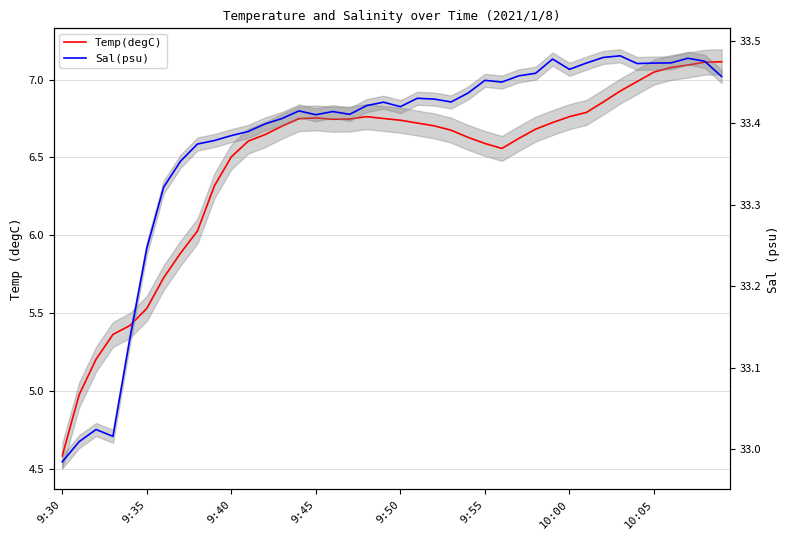

Which label corresponds to the smallest value in the chart?

9:30